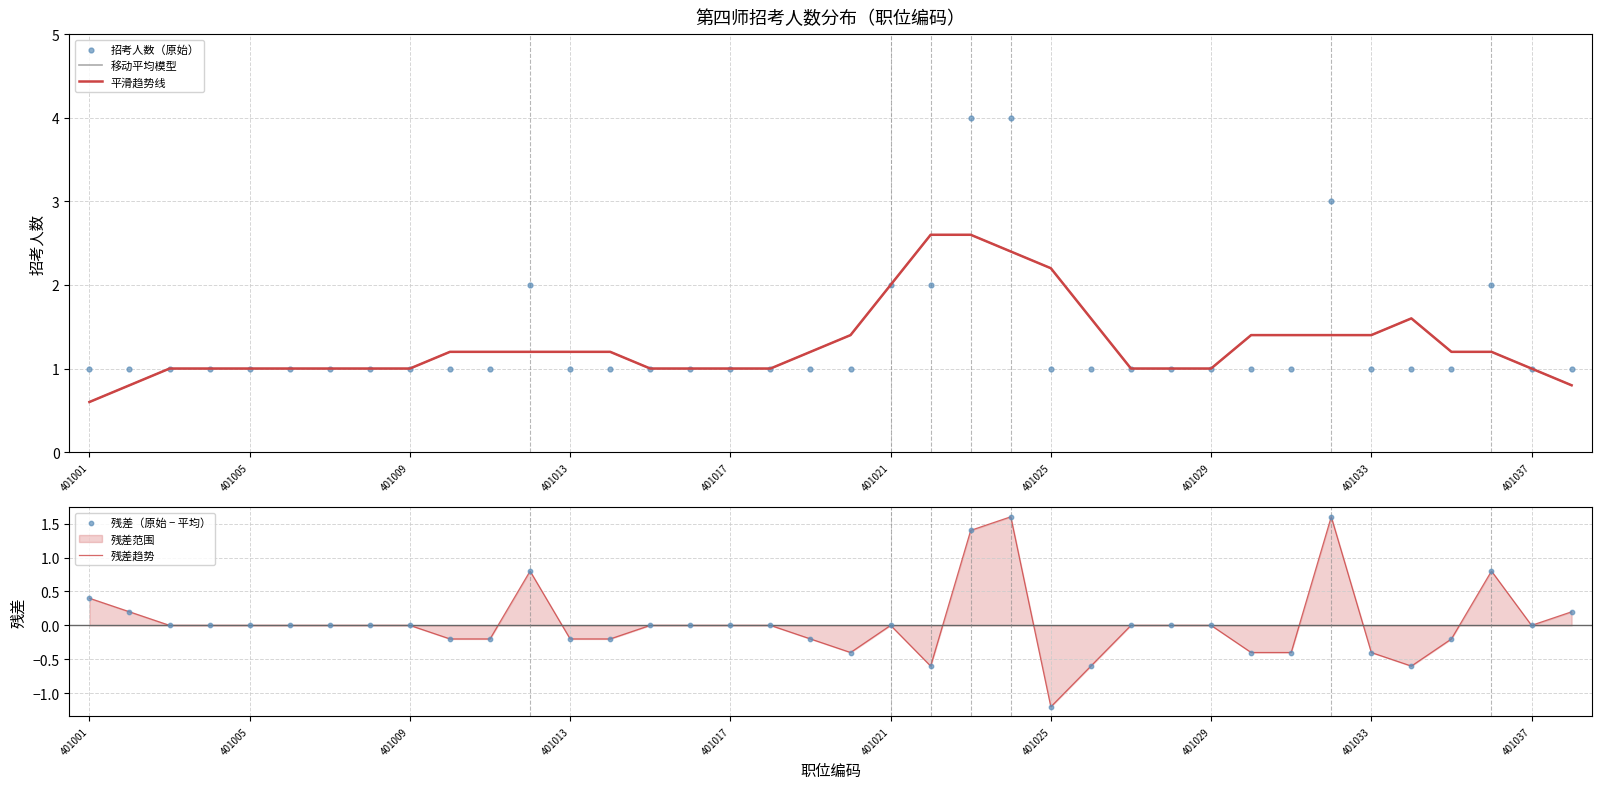

Which series reaches the minimum Y coordinate?

残差趋势